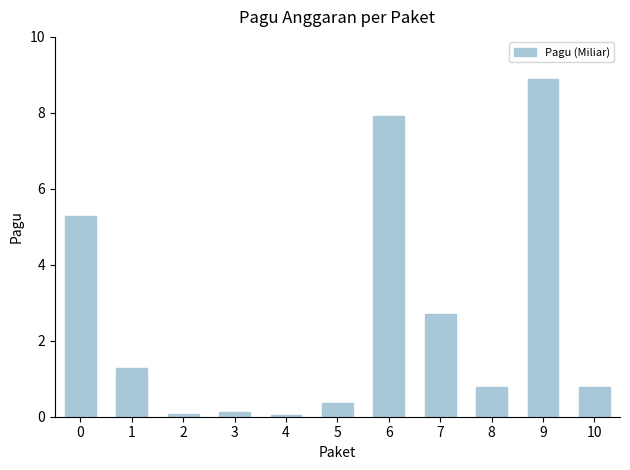

Which category has the highest value across all series?

9